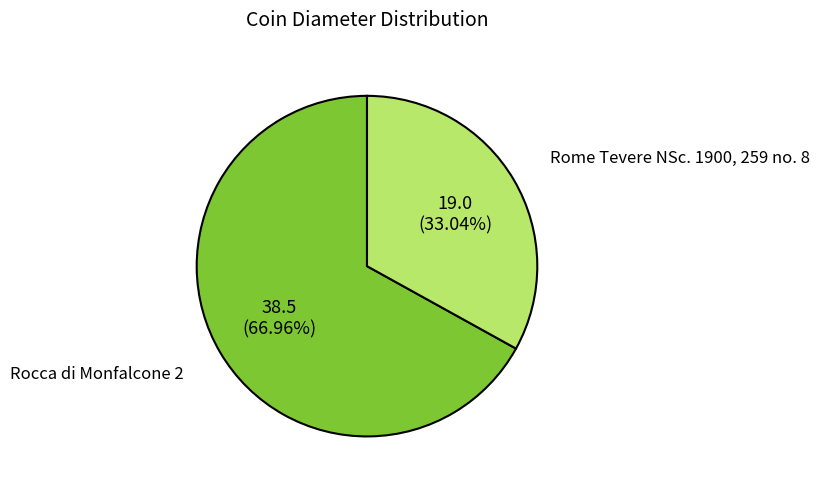

Which slice is the smallest?

Rome Tevere NSc. 1900, 259 no. 8